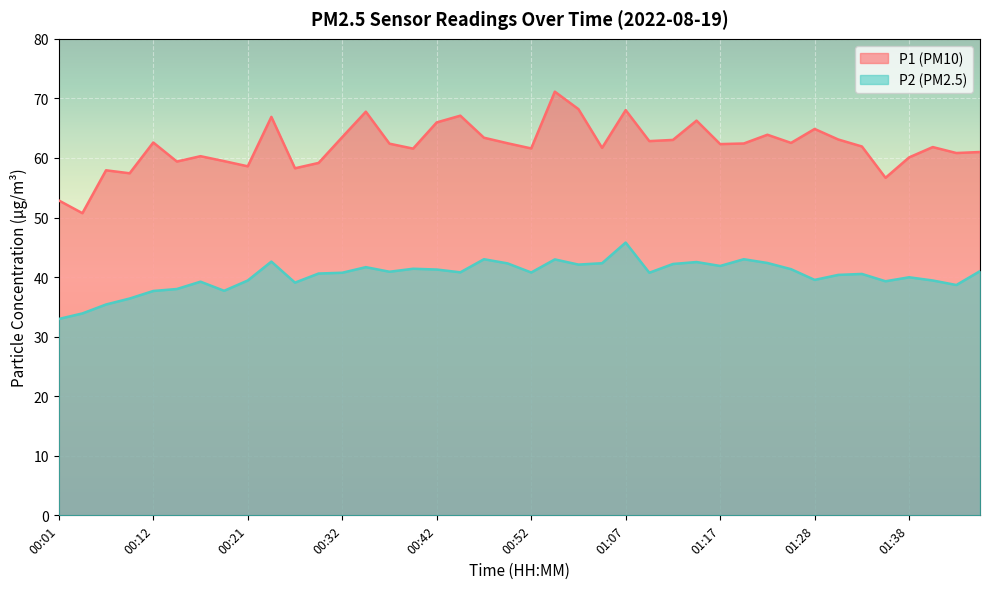

The P1 series shows 21.0 at 01:28. True or false?

False